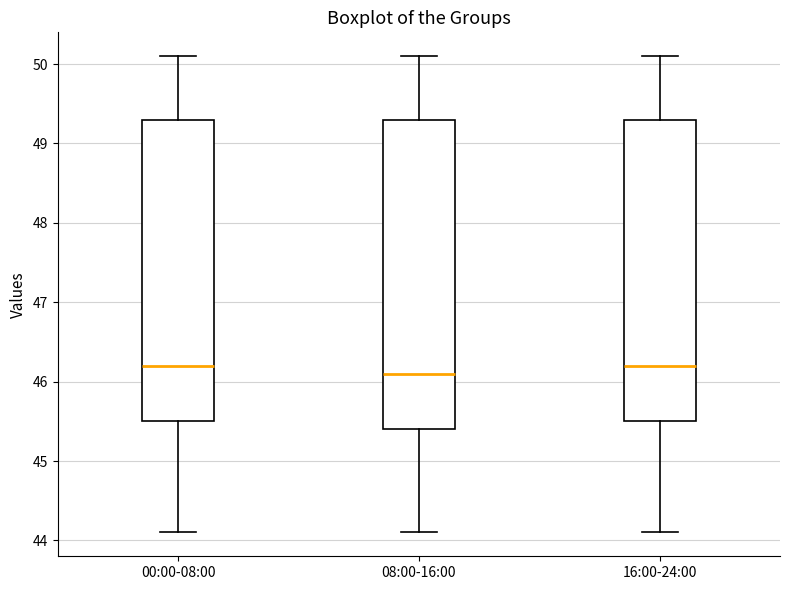

Reading left to right, read every box against the y-axis: the position of its median line, the range the box covers, and the ends of its whiskers. The values are not printed on the chart, so give them approximately, as read against the axis.

00:00-08:00: median 46.2, box 45.5 to 49.3, whiskers 44.1 to 50.1
08:00-16:00: median 46.1, box 45.4 to 49.3, whiskers 44.1 to 50.1
16:00-24:00: median 46.2, box 45.5 to 49.3, whiskers 44.1 to 50.1